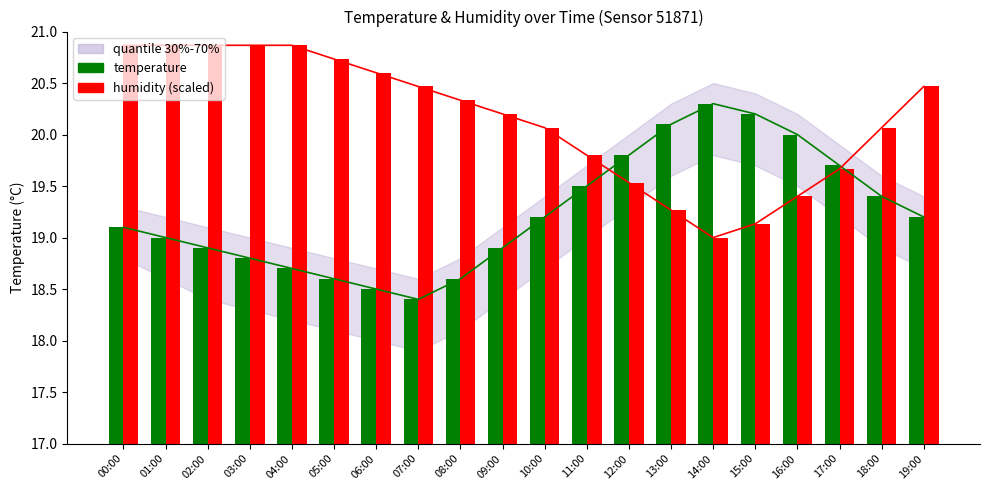

What is the difference between the maximum and second lowest values in the temperature series?

1.8